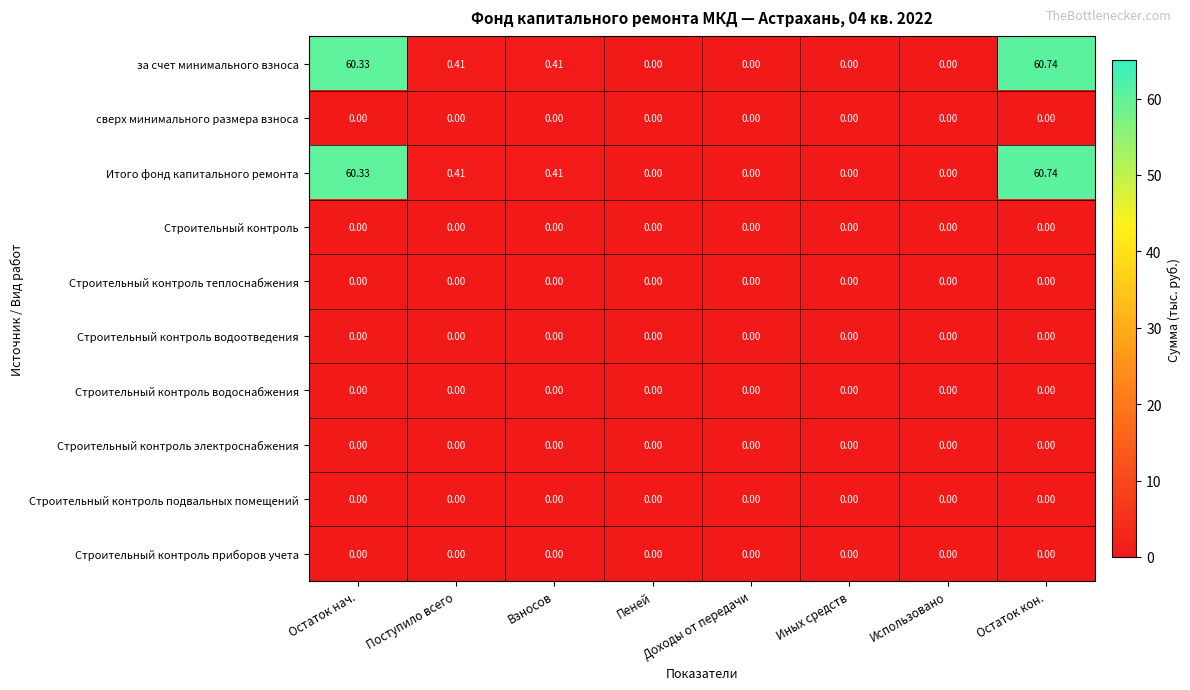

At which category is the sum across all series the highest?

Остаток кон.